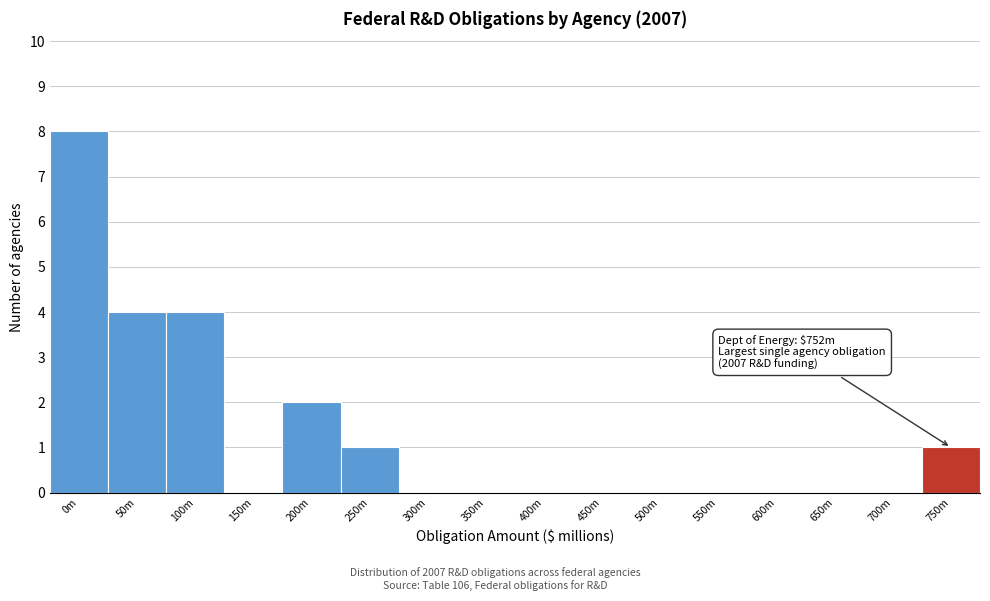

Reading left to right, extract all data points from this chart.

0m=8	50m=4	100m=4	150m=0	200m=2	250m=1	300m=0	350m=0	400m=0	450m=0	500m=0	550m=0	600m=0	650m=0	700m=0	750m=1